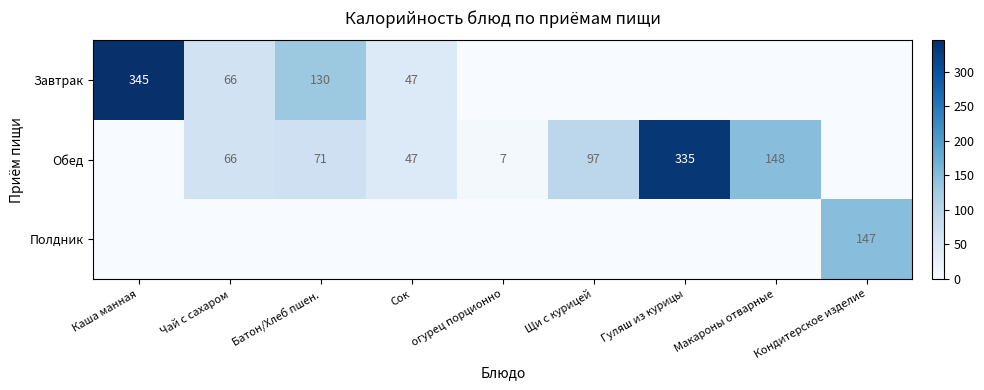

Which label corresponds to the smallest value in the chart?

огурец порционно